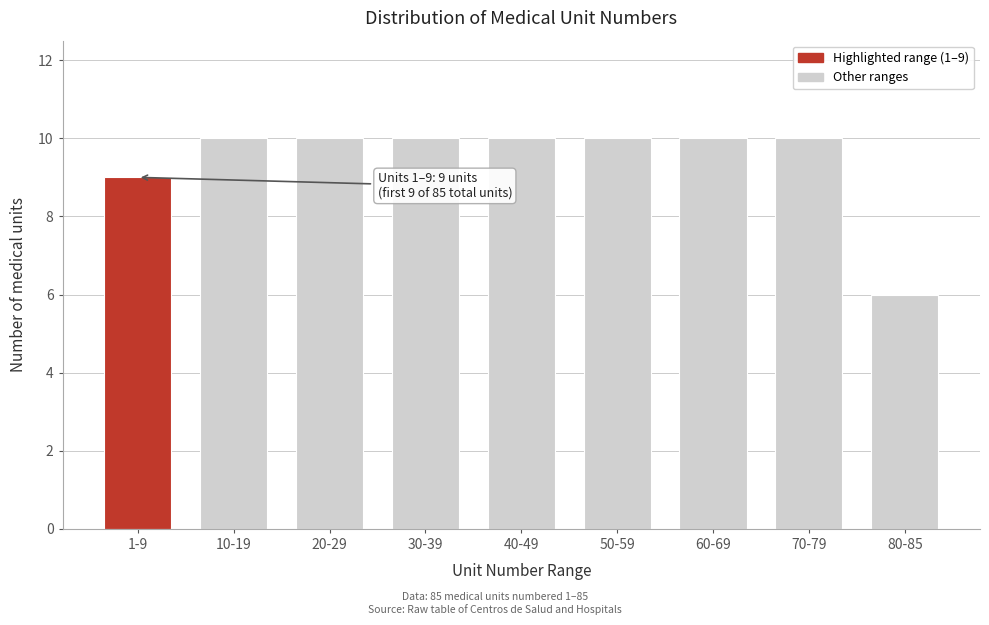

Reading left to right, list all the values displayed in this chart.

1-9=9	10-19=10	20-29=10	30-39=10	40-49=10	50-59=10	60-69=10	70-79=10	80-85=6